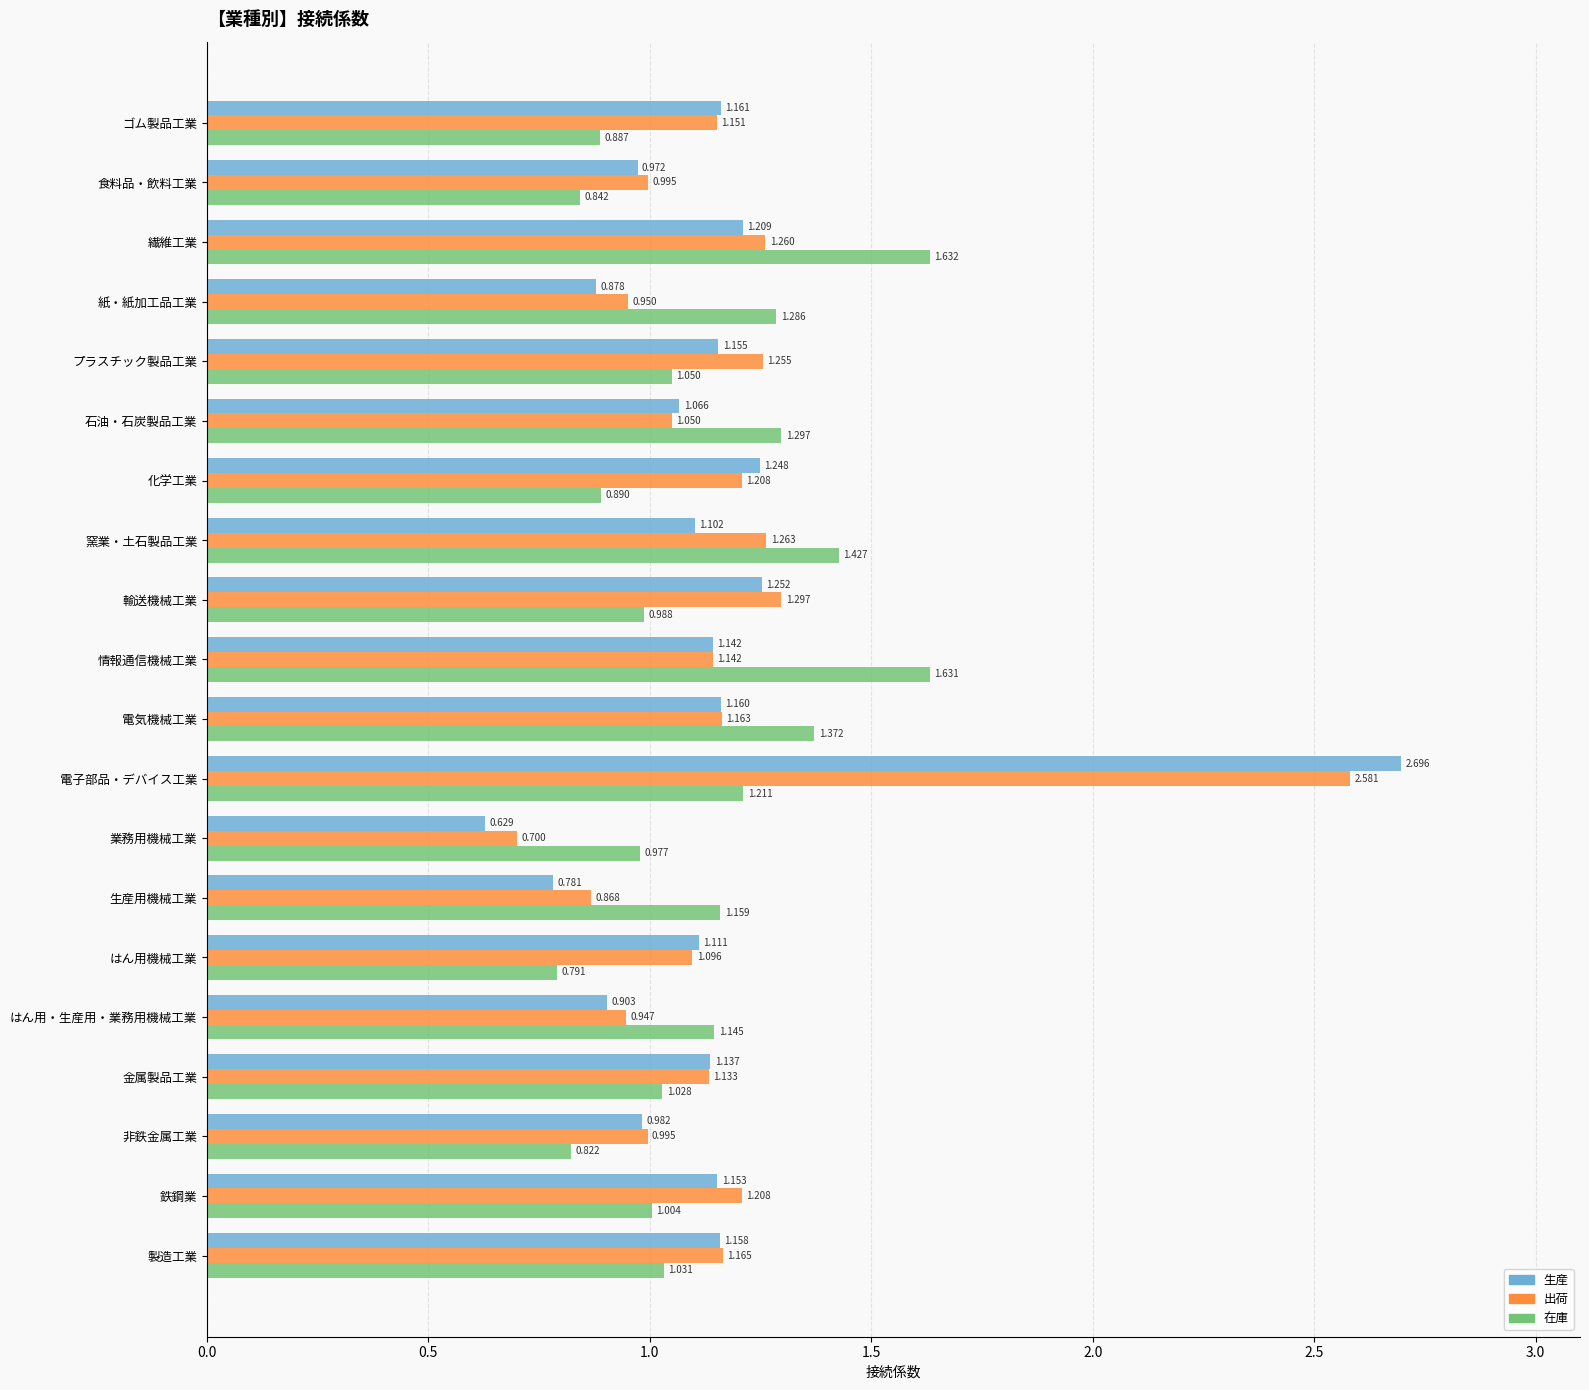

What are all the series names shown in the legend?

生産, 出荷, 在庫